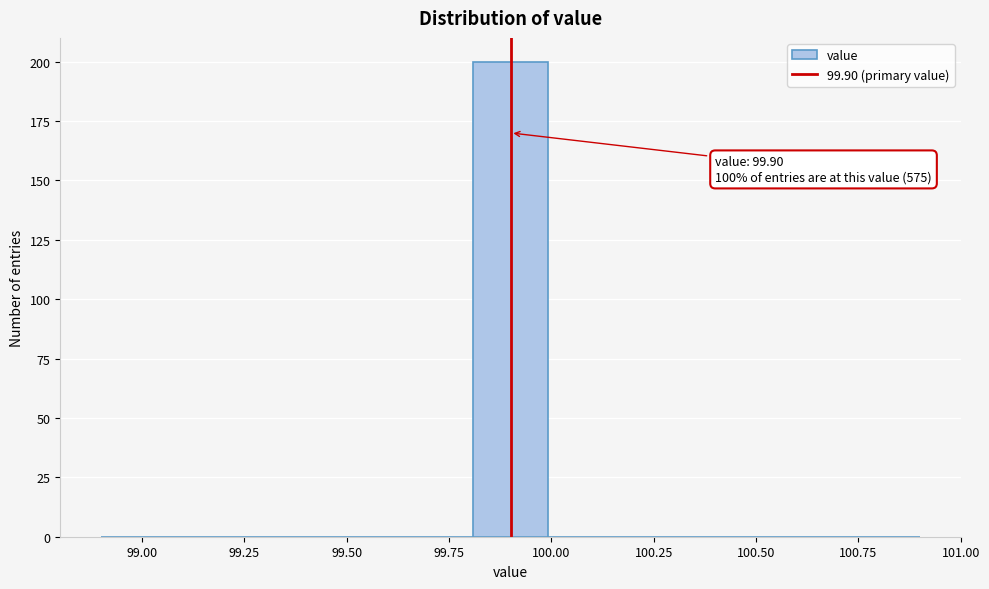

Around what value on the x-axis is the tallest bar? Give the approximate position of its centre, as read against the axis.

99.90